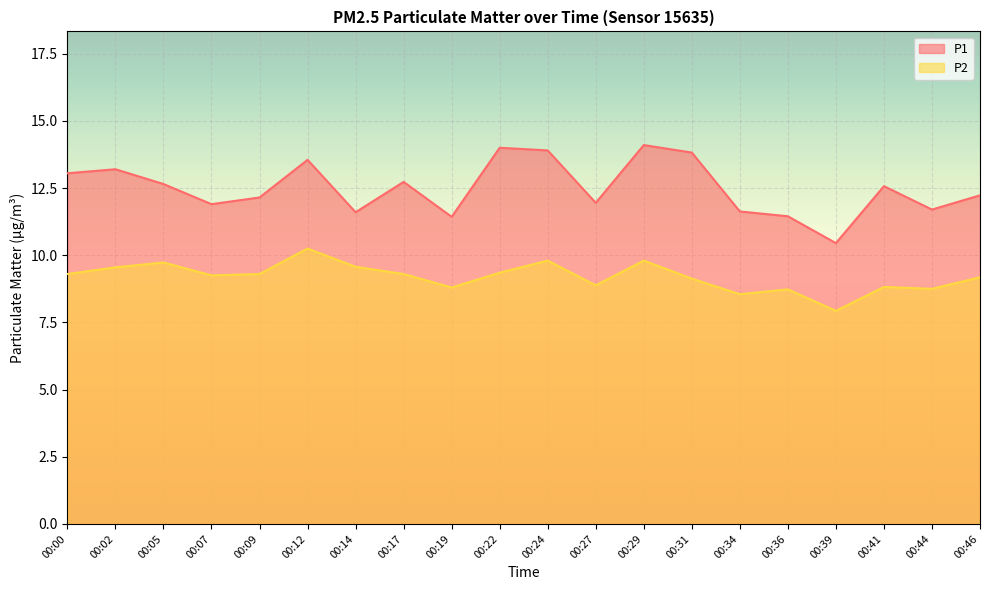

How many distinct data groups are displayed?

2